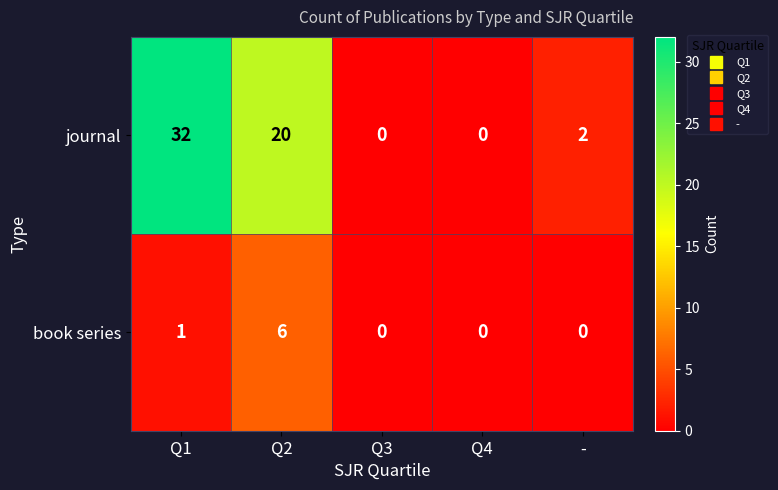

Reading left to right, extract all data points from this chart.

journal: Q1=32	Q2=20	Q3=0	Q4=0	-=2
book series: Q1=1	Q2=6	Q3=0	Q4=0	-=0